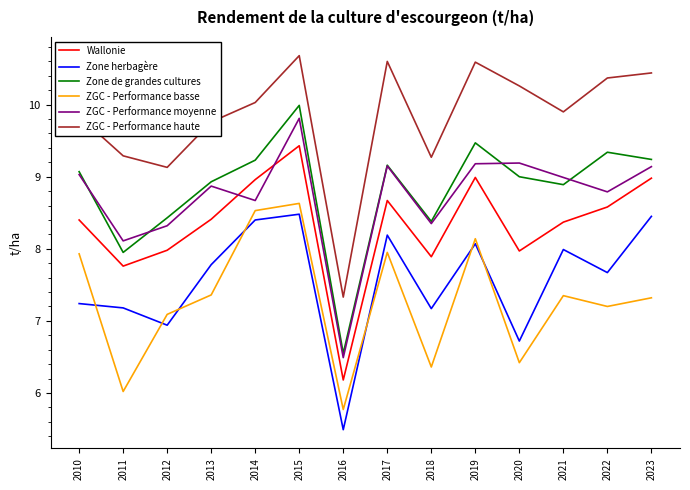

Is the value of Zone de grandes cultures at 2011 greater than the value of ZGC - Performance moyenne at 2014?

No